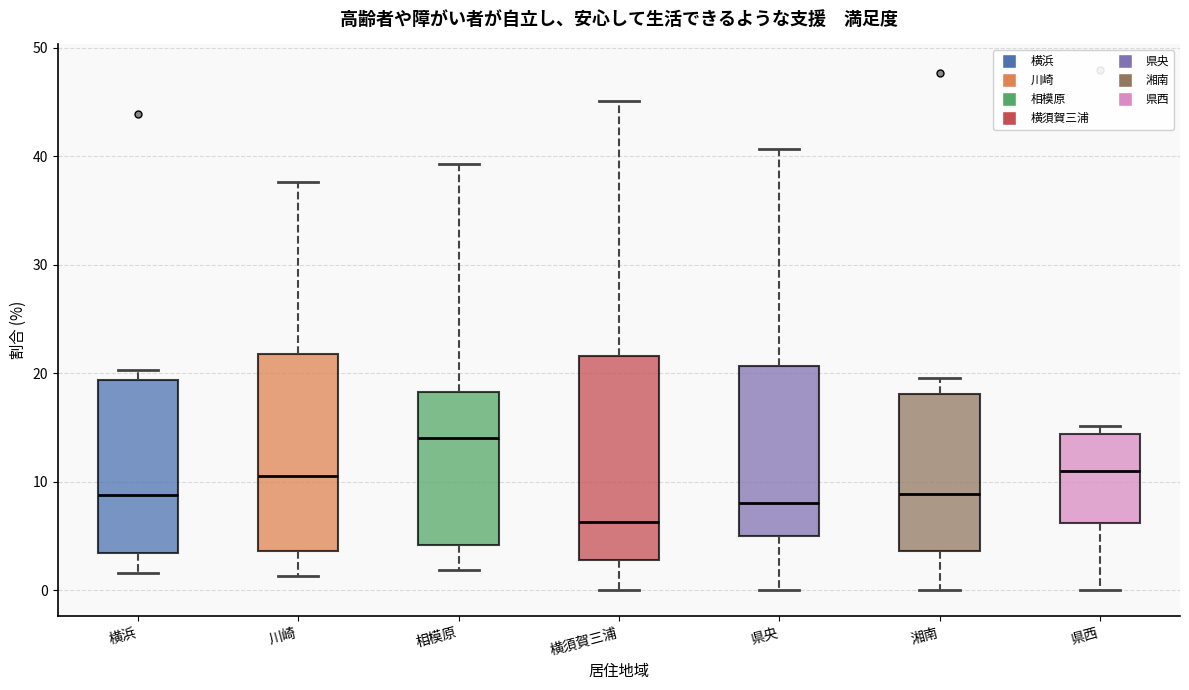

Which box has the highest median line?

相模原